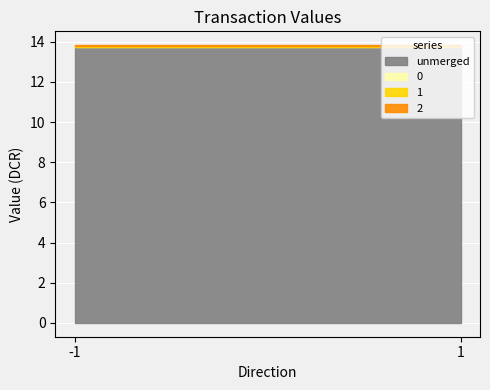

At how many categories does at least one series exceed 9?

2